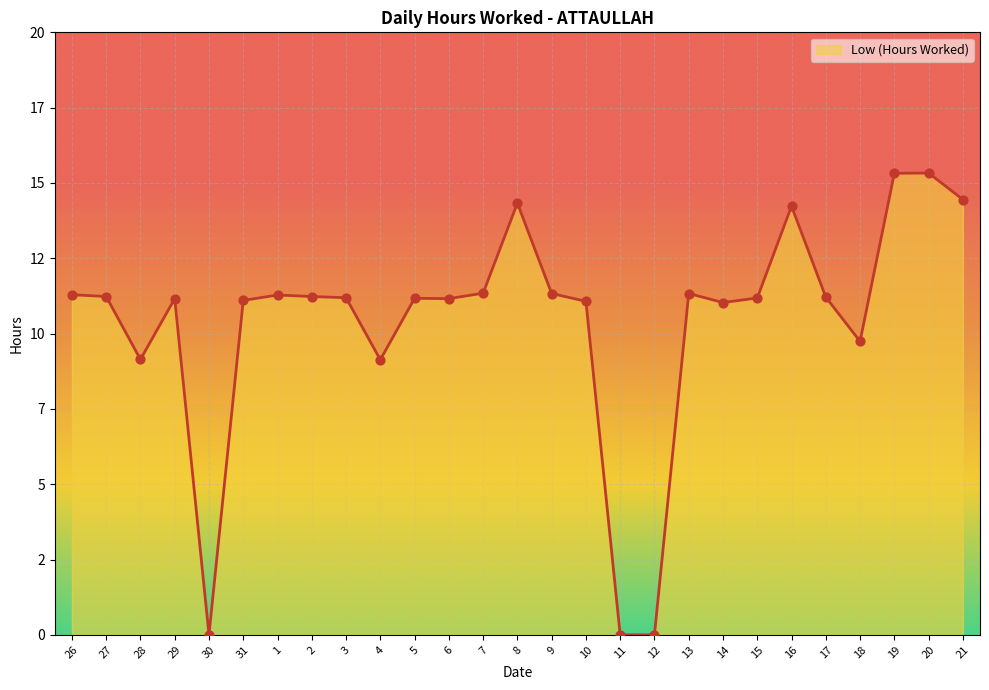

What is the change in value from 6 to 7?

+0.2